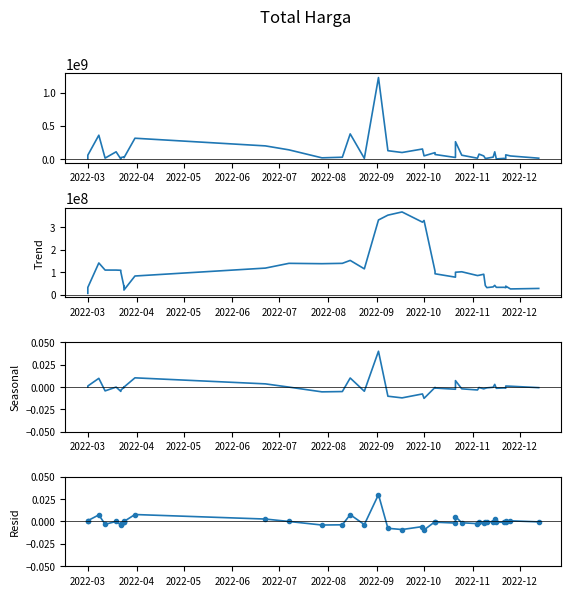

At how many categories does at least one series exceed 112954840?

14